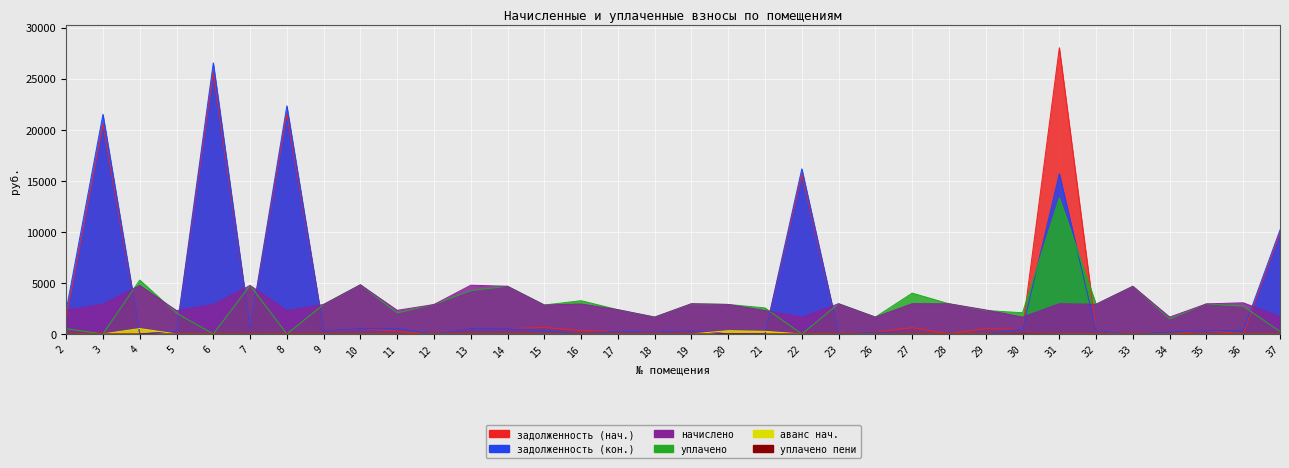

Where is аванс нач. nearest to the value 263?

21